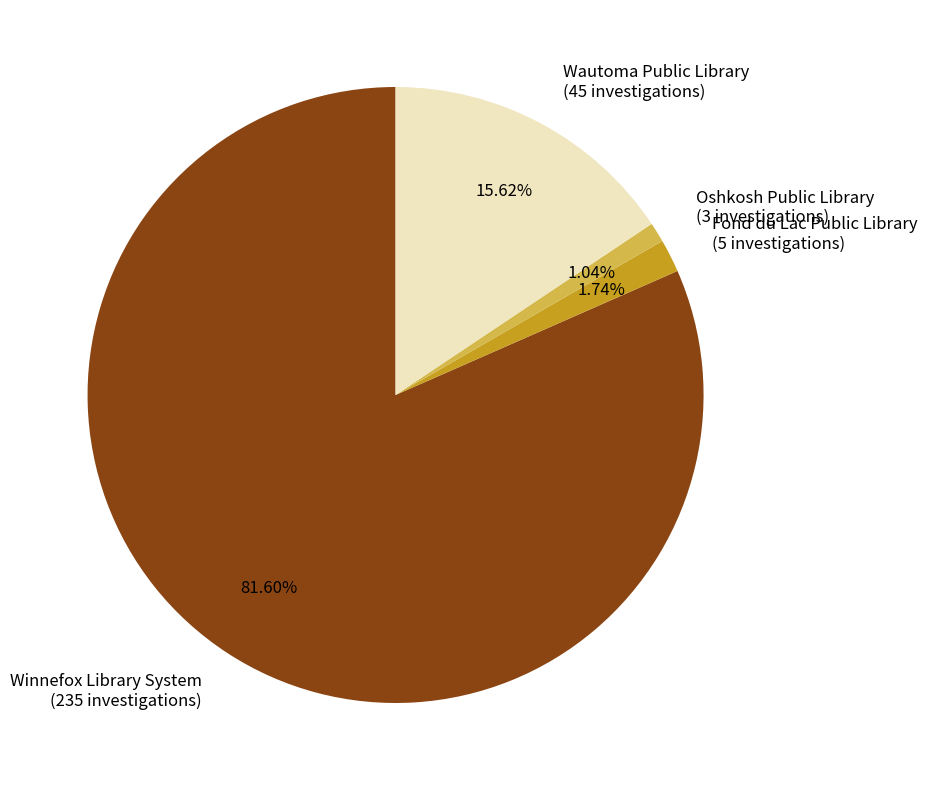

To the nearest percent, what is the difference between the Winnefox Library System and Wautoma Public Library slice percentages?

66%